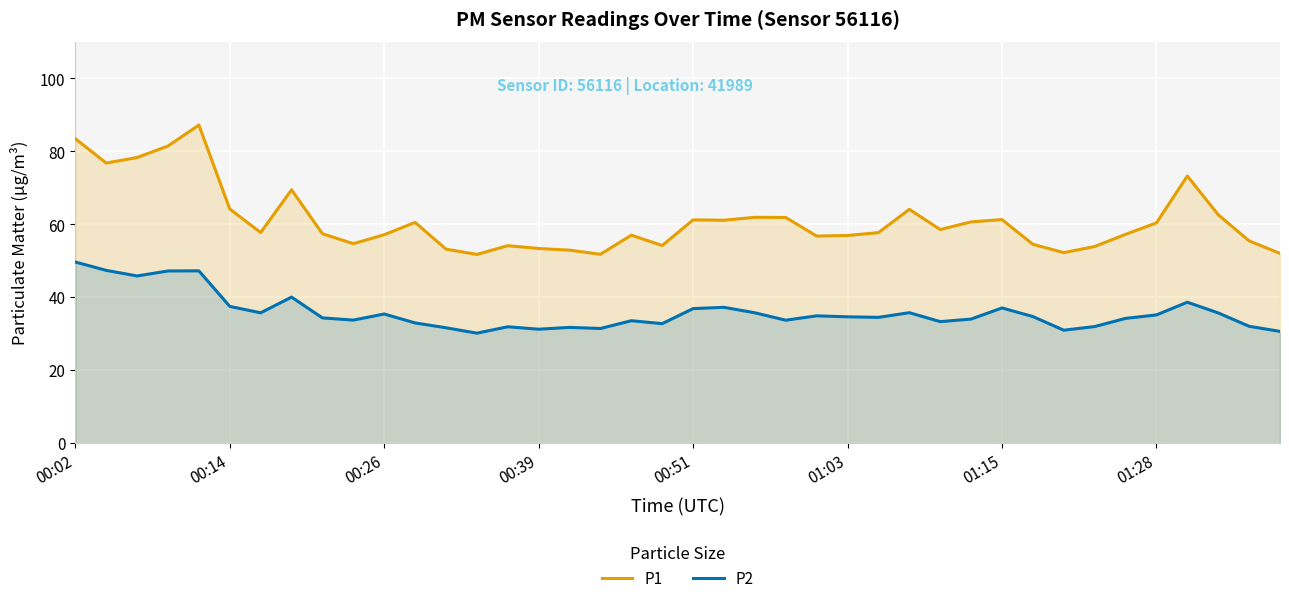

How many lines are shown in the chart?

2